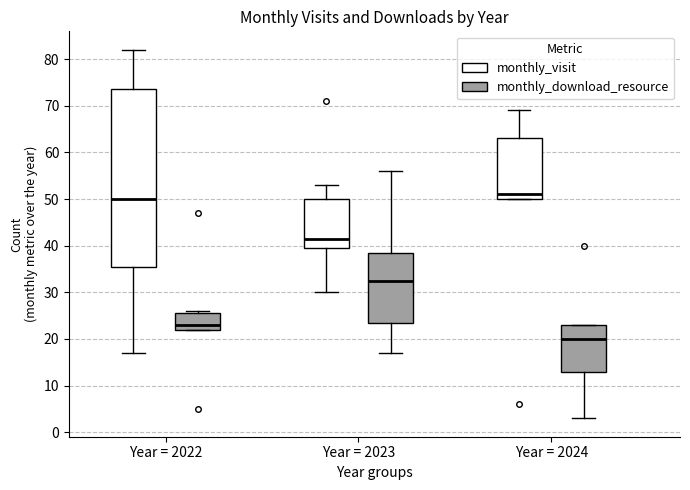

Where is the lower edge of the box for Year = 2024 (monthly_visit) on the y-axis? The values are not printed on the chart, so give them approximately, as read against the axis.

50